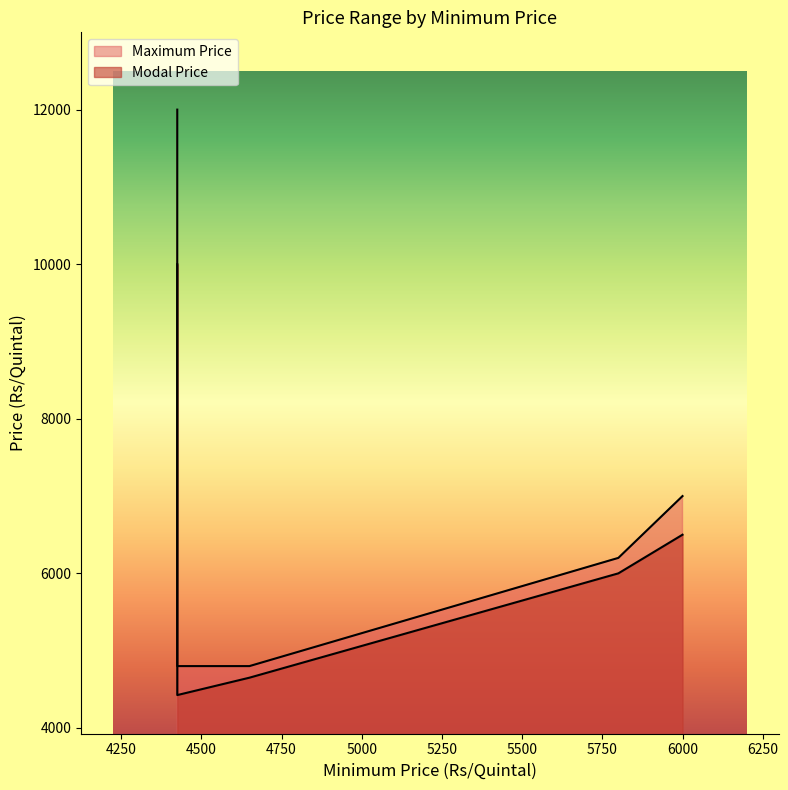

Which has a higher value, 4425 or 4425?

4425